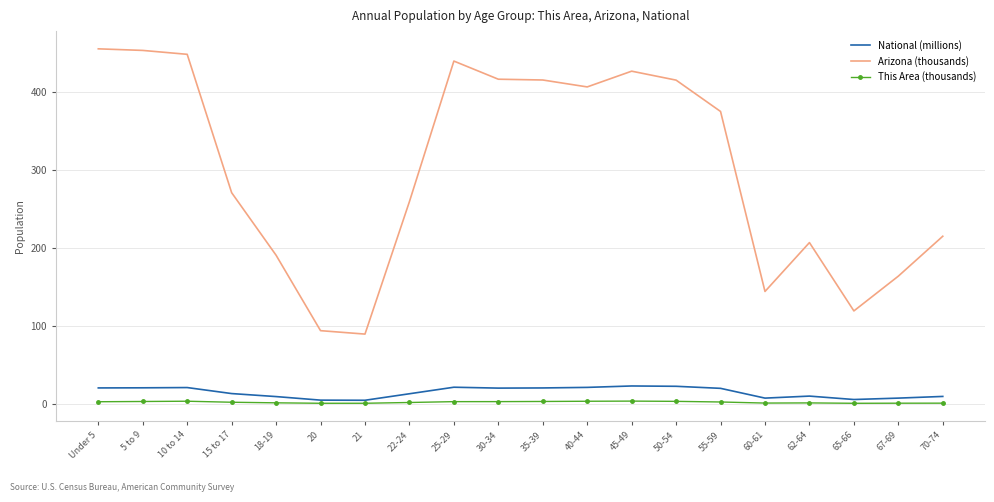

What is the difference between the highest and lowest values at 15 to 17?

269.1